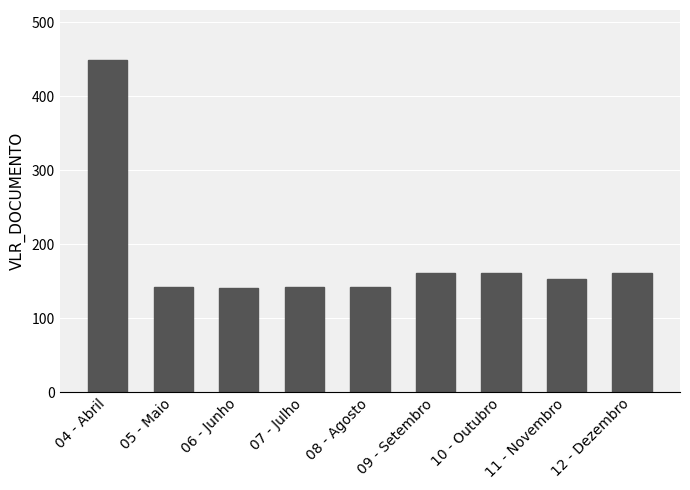

Between 08 - Agosto and 11 - Novembro, which is larger?

11 - Novembro